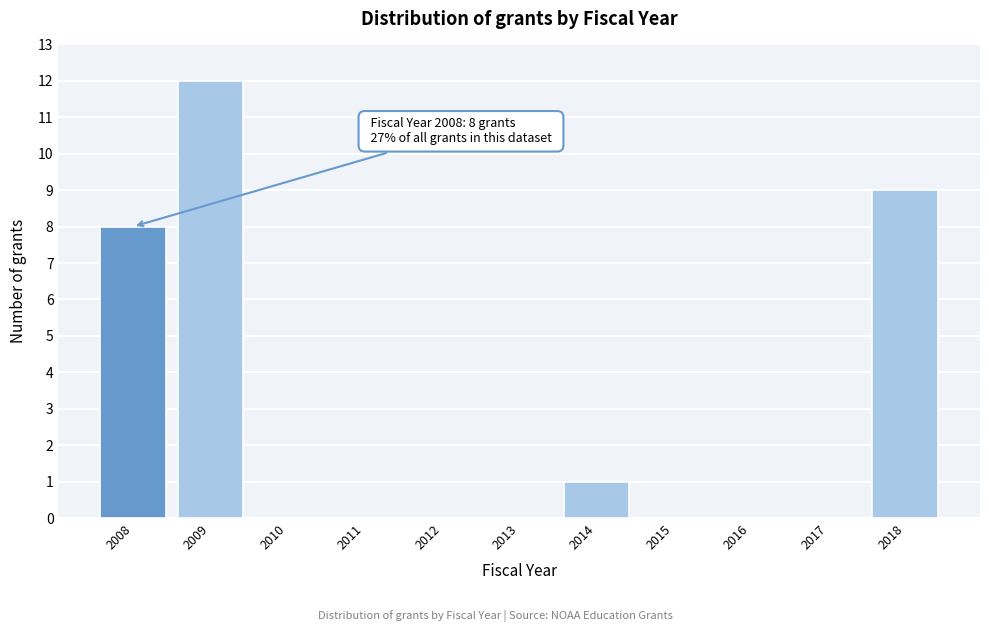

Reading left to right, what are all the values shown in this chart?

2008=8	2009=12	2010=0	2011=0	2012=0	2013=0	2014=1	2015=0	2016=0	2017=0	2018=9